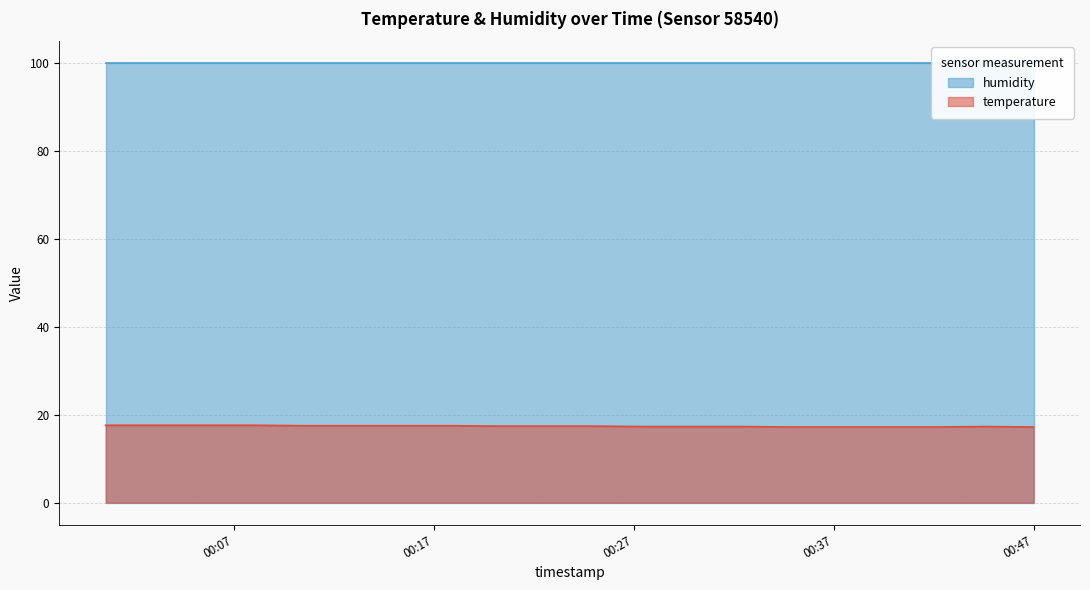

Reading left to right, extract all data points from this chart.

17.6	17.6	17.6	17.6	17.5	17.5	17.5	17.5	17.4	17.4	17.4	17.3	17.3	17.3	17.2	17.2	17.2	17.2	17.3	17.2